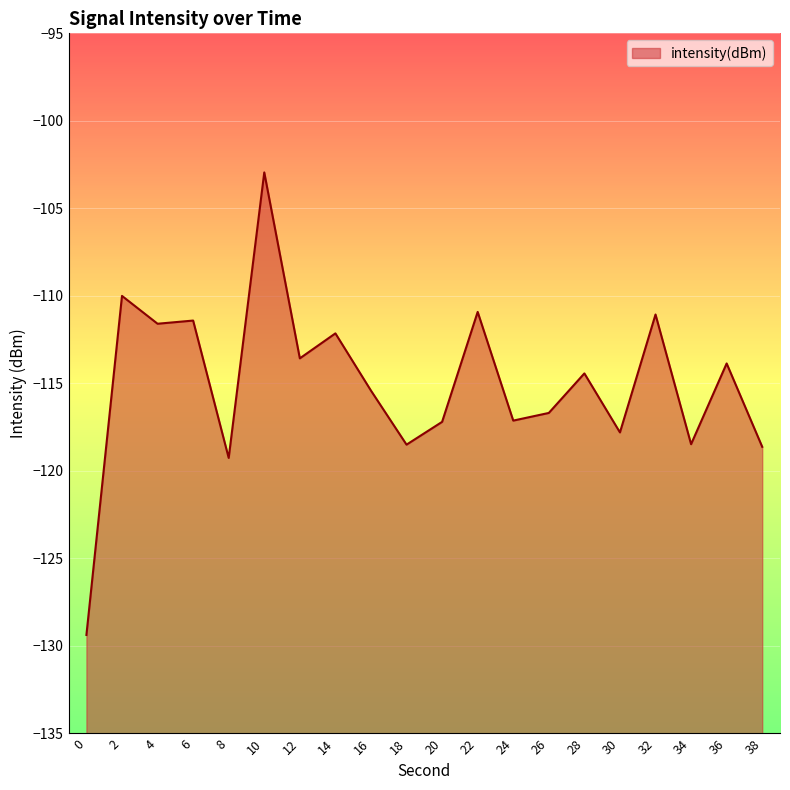

Reading left to right, extract all data points from this chart.

-129.4	-110.0	-111.6	-111.4	-119.3	-102.9	-113.6	-112.1	-115.4	-118.5	-117.2	-110.9	-117.1	-116.7	-114.4	-117.8	-111.1	-118.5	-113.9	-118.6